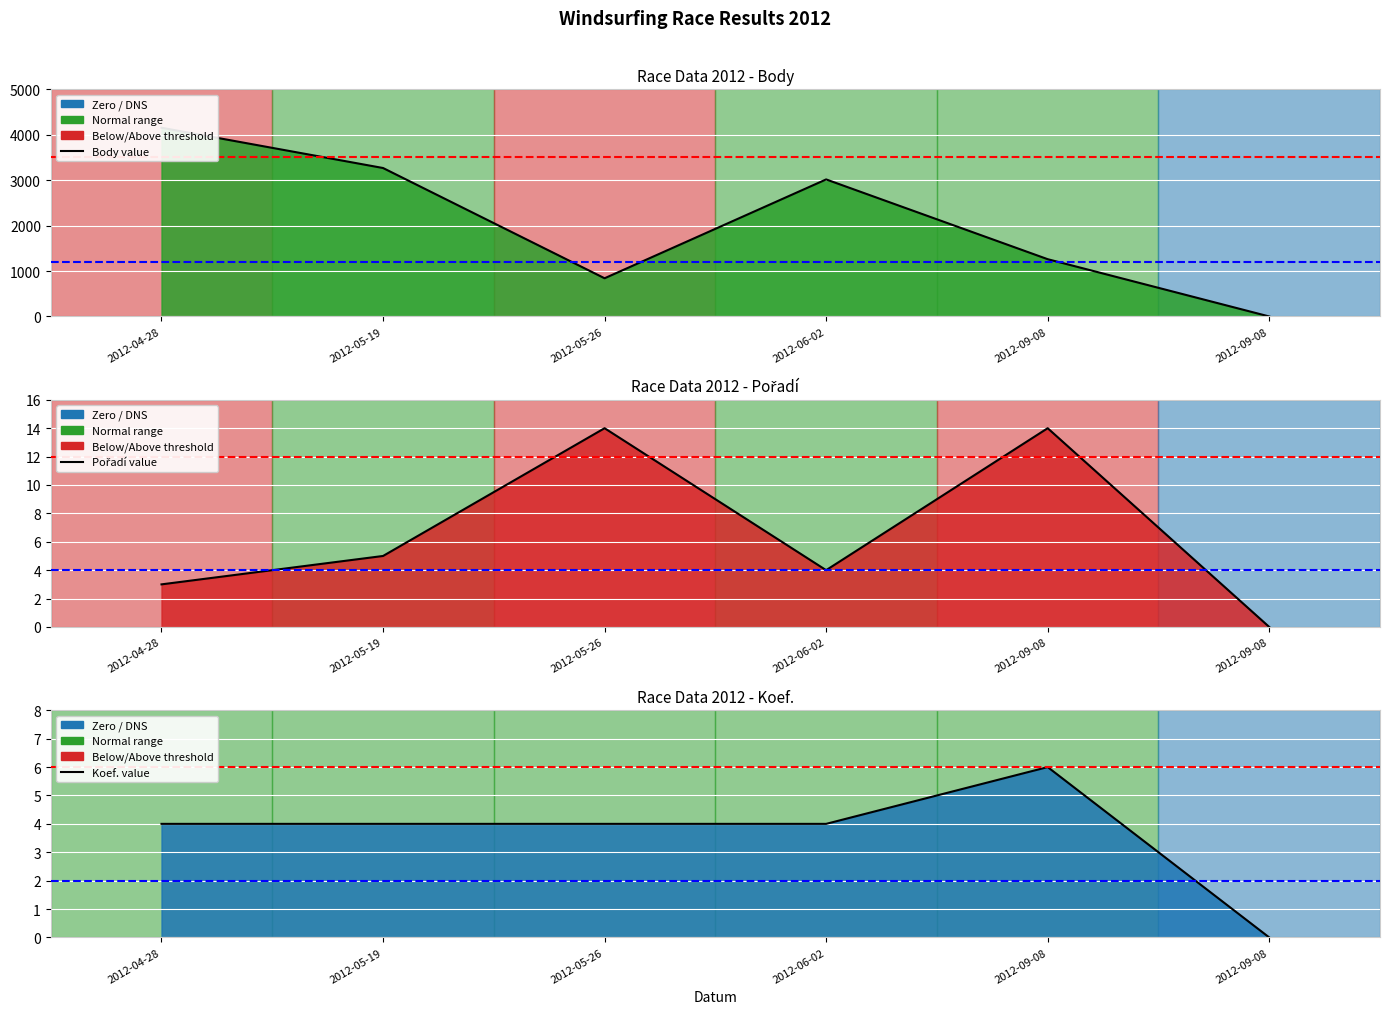

At which label does Pořadí reach its minimum?

2012-09-08